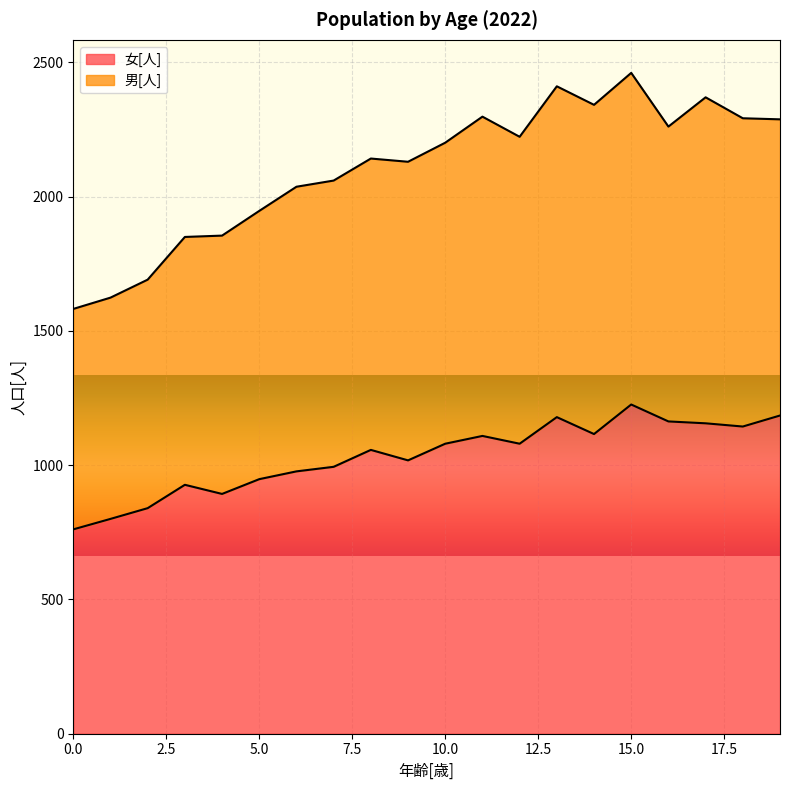

What is the value of the 女[人] point at the 5th from the left?

893